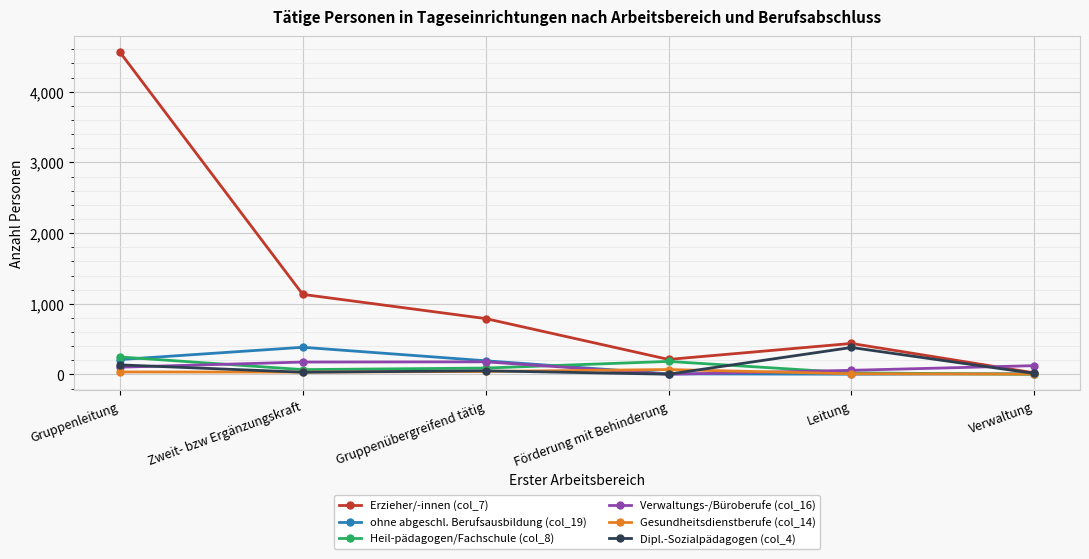

What is the sum of all Gesundheitsdienstberufe (col_14) values?

199